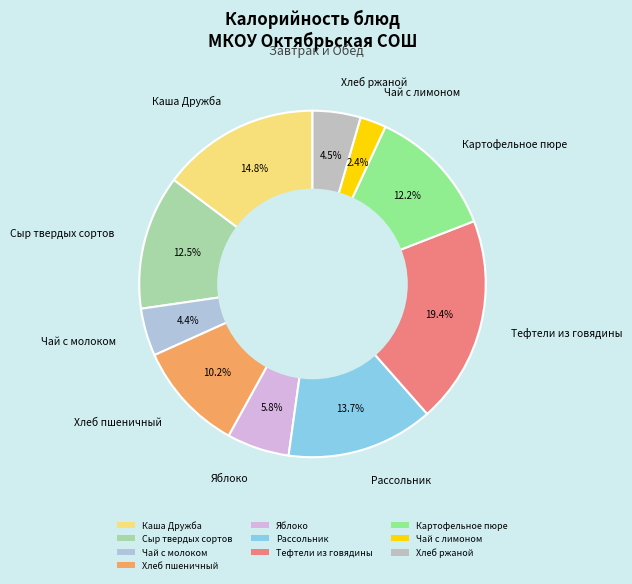

Is it true that Каша Дружба is 26% of the pie?

False